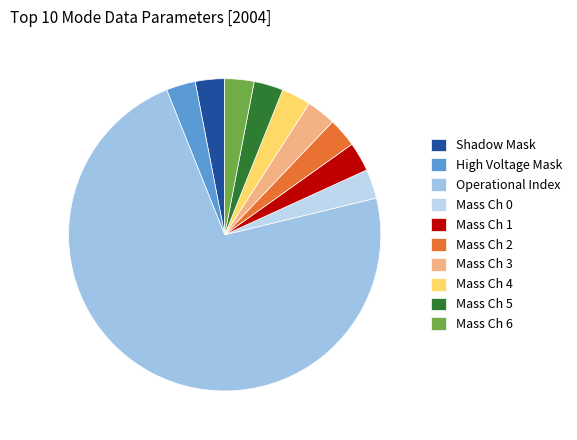

Is there any slice that represents more than half of the pie?

Yes